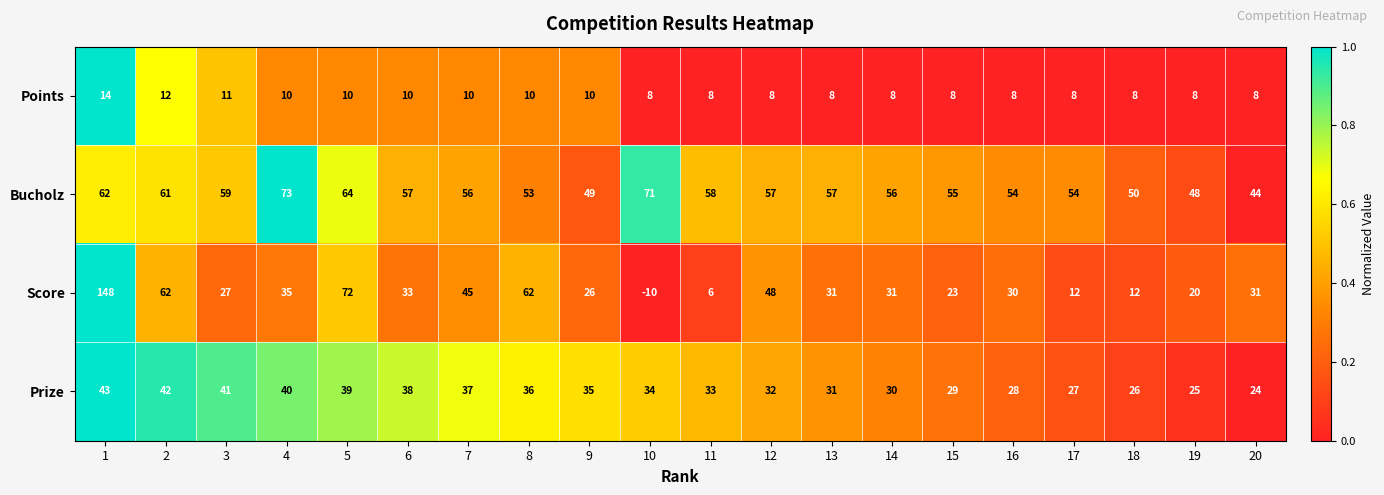

The value of Bucholz at 4 is 30. True or false?

False